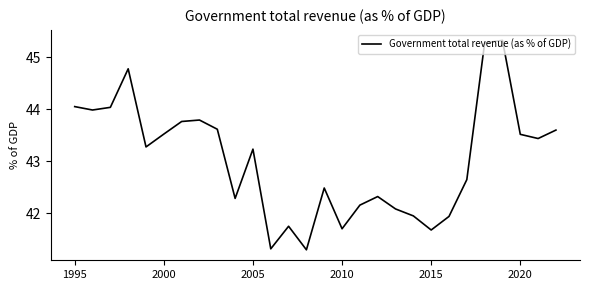

What is the maximum value shown in the chart?

45.3